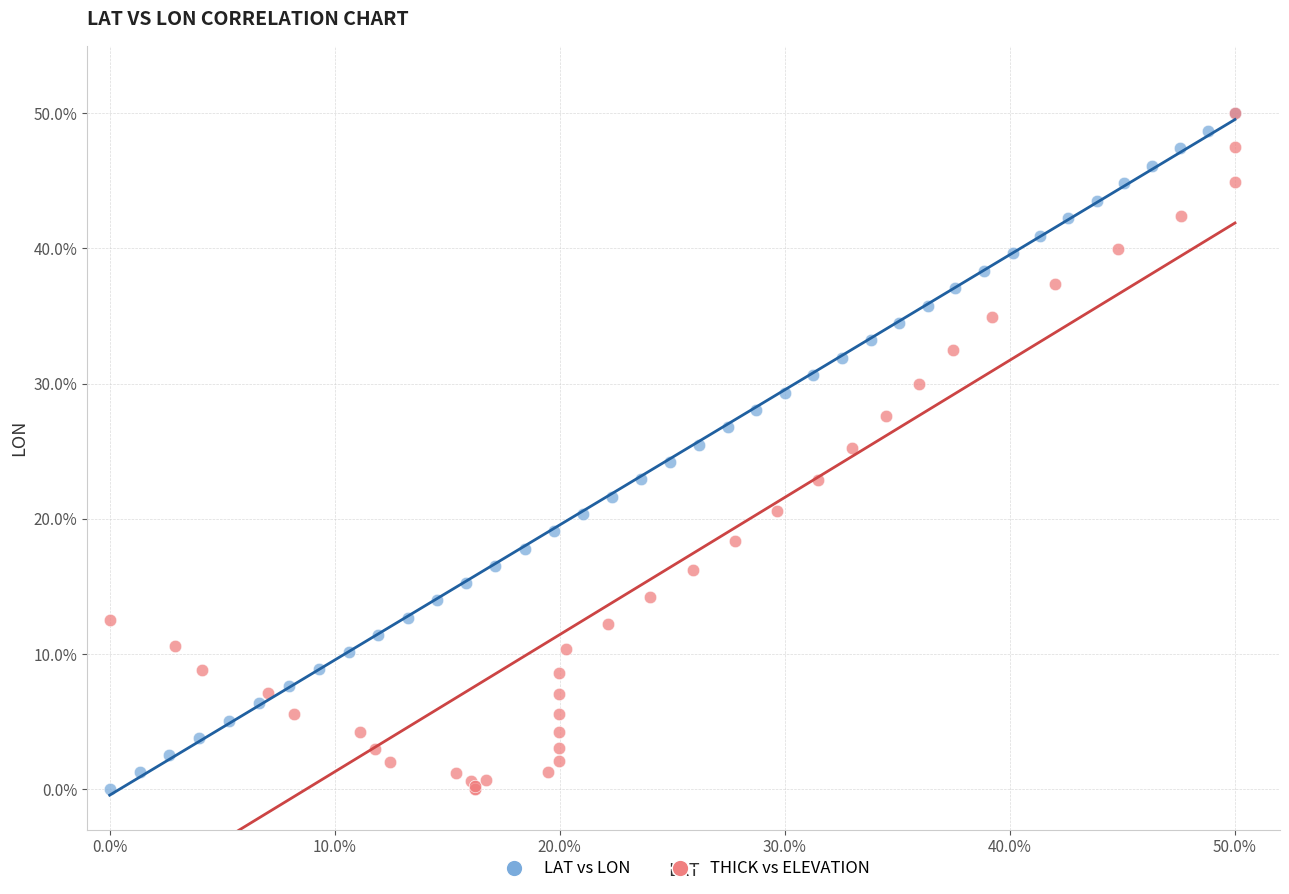

What are all the series names shown in the legend?

LAT vs LON, THICK vs ELEVATION